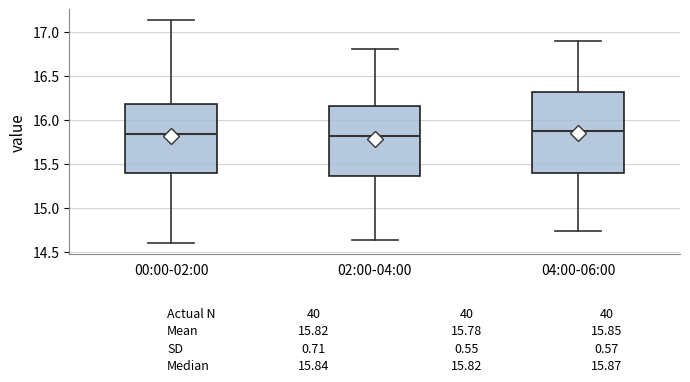

Comparing the boxes themselves (not the whiskers), which one is the tallest?

04:00-06:00